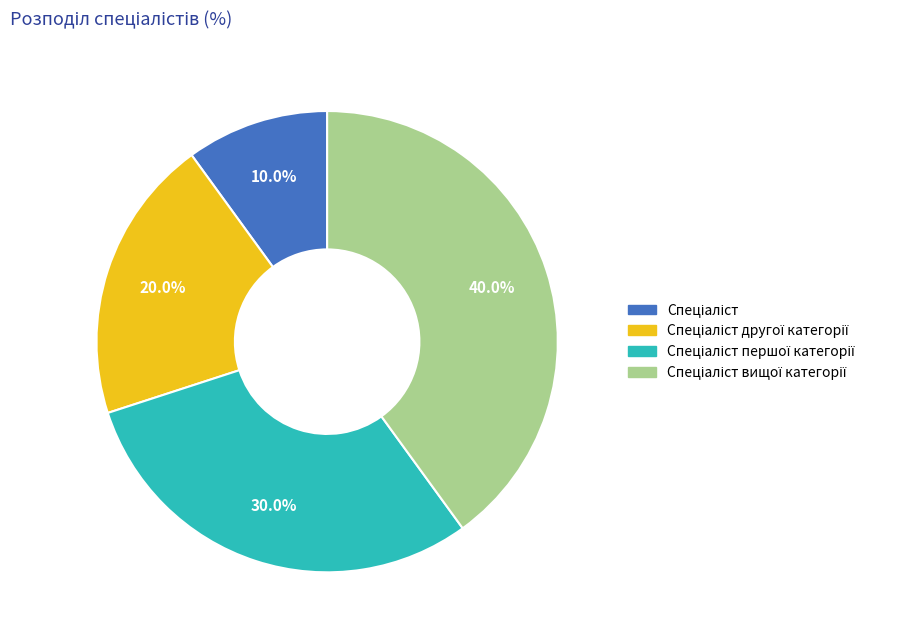

Is there a majority slice in this chart?

No